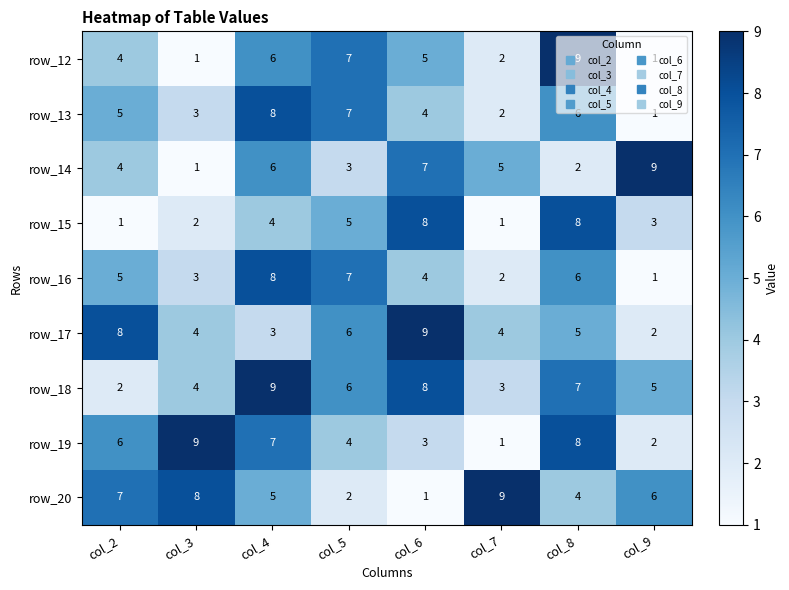

What is the difference between the maximum and minimum values in the row_20 series?

8